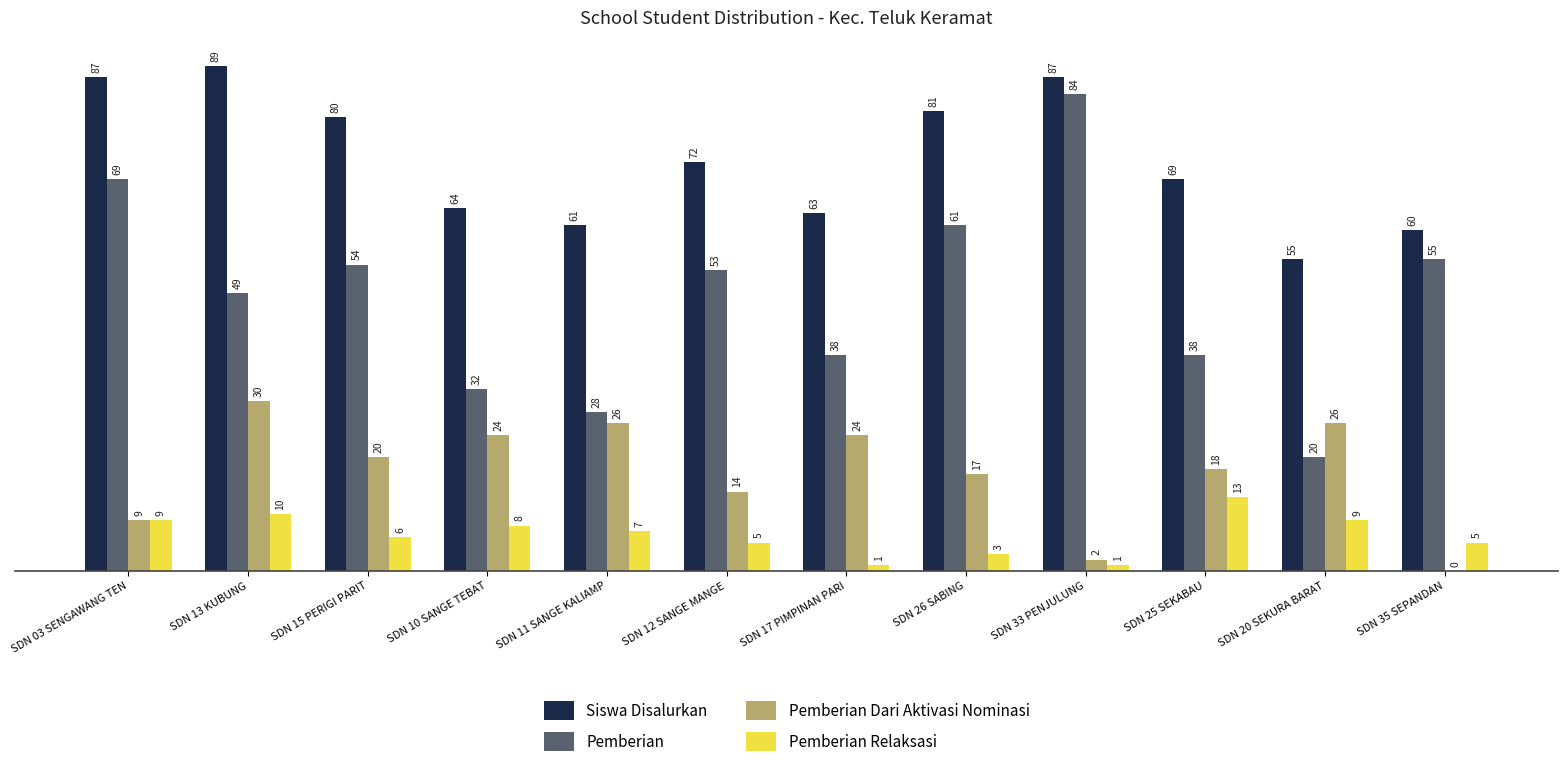

At which label is Pemberian closest to 52?

SDN 12 SANGE MANGE